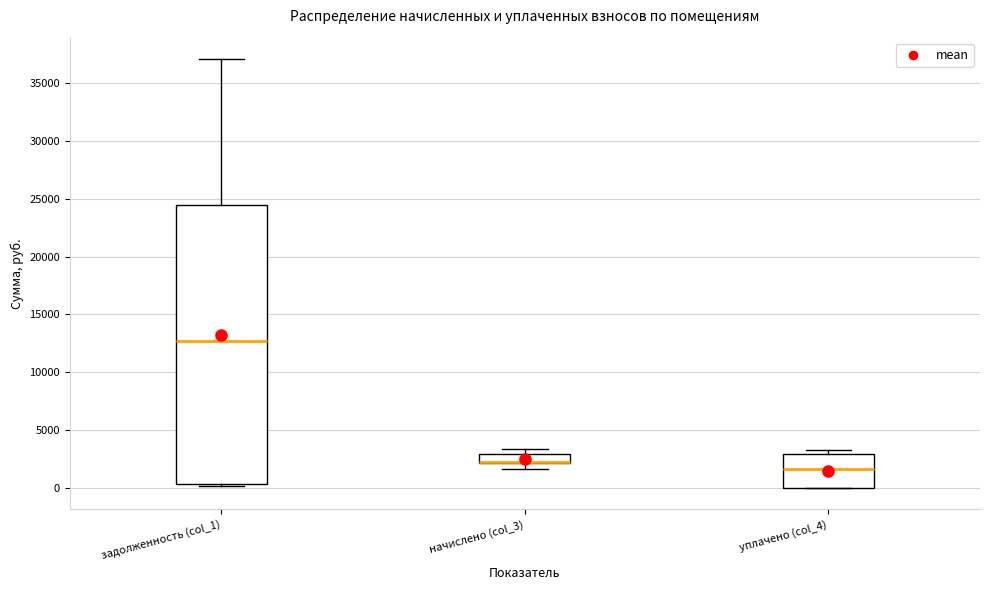

Which box is the tallest, from its lower edge to its upper edge?

задолженность (col_1)